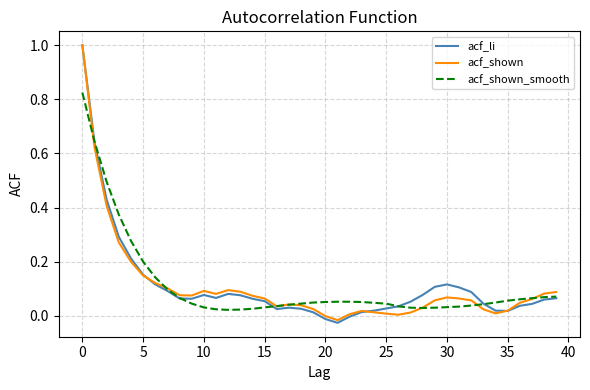

In acf_shown_smooth, how many points are lower than both neighbors (excluding endpoints)?

2